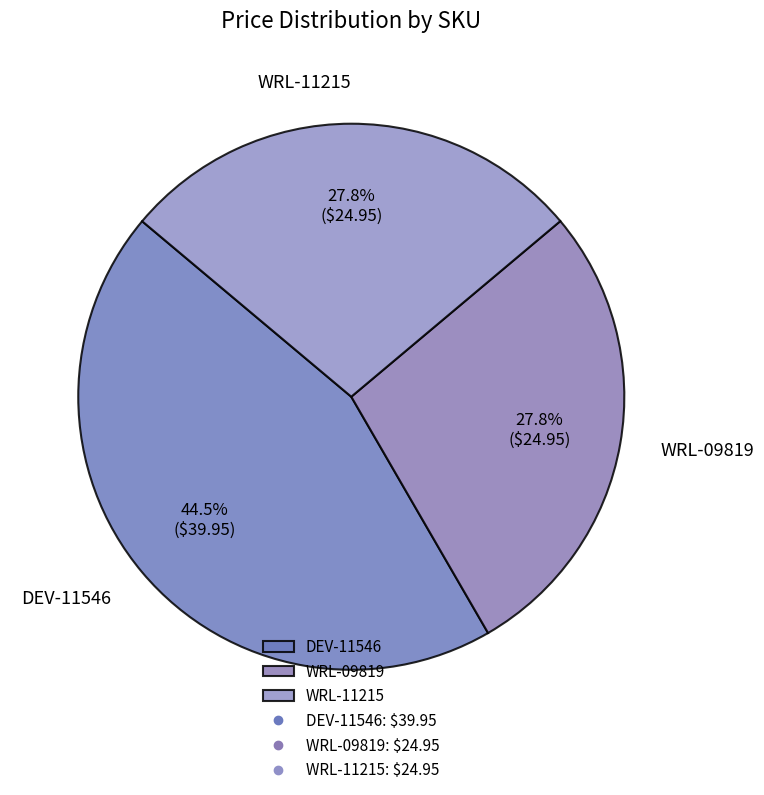

Do WRL-11215 and WRL-09819 together represent more than half of the pie?

Yes